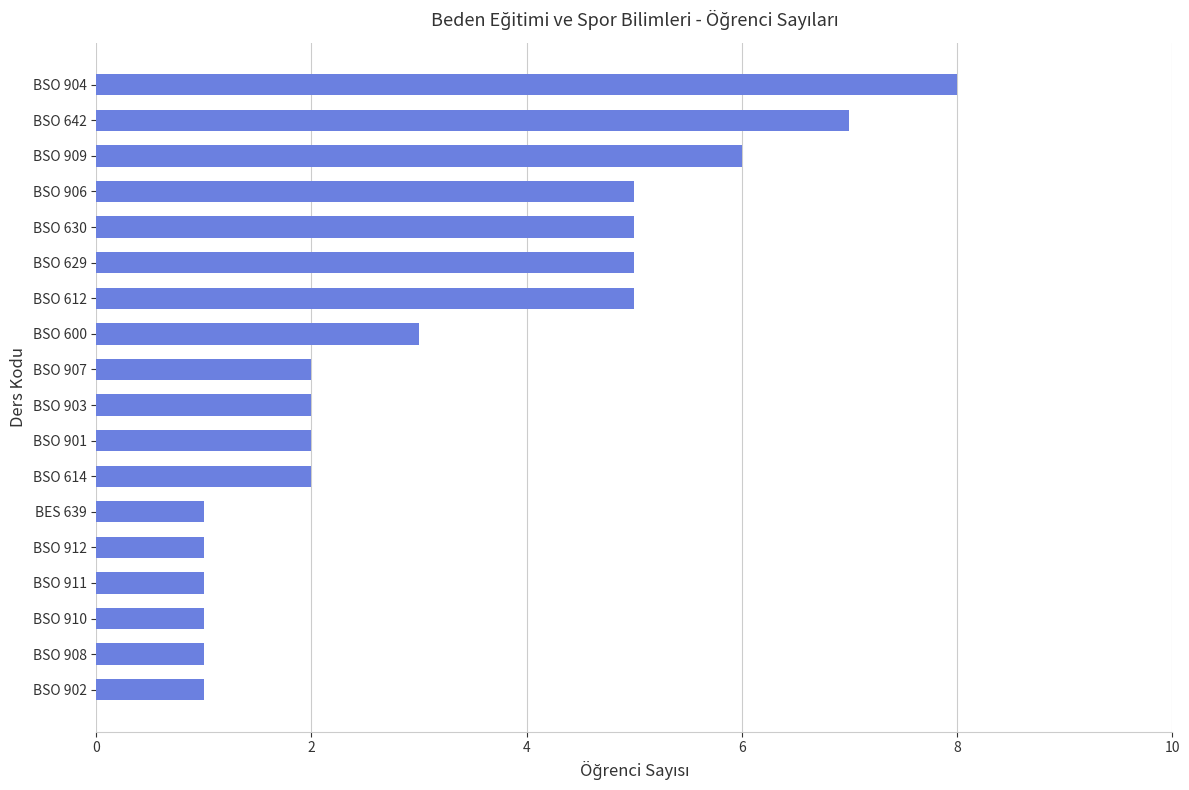

How many categories are shown in the chart?

18